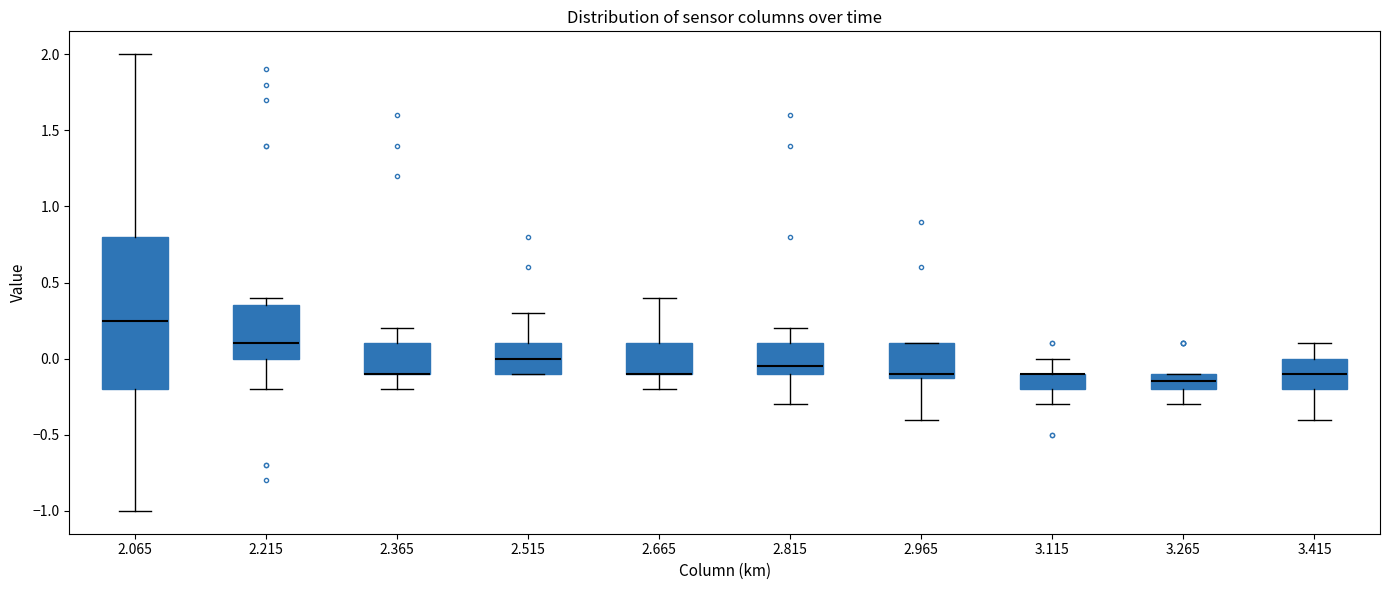

Comparing the boxes themselves (not the whiskers), which one is the tallest?

2.065